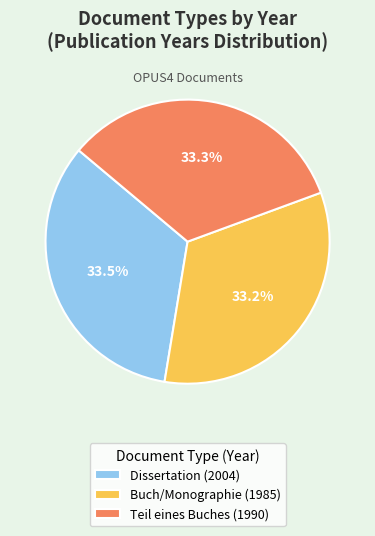

Is there a majority slice in this chart?

No